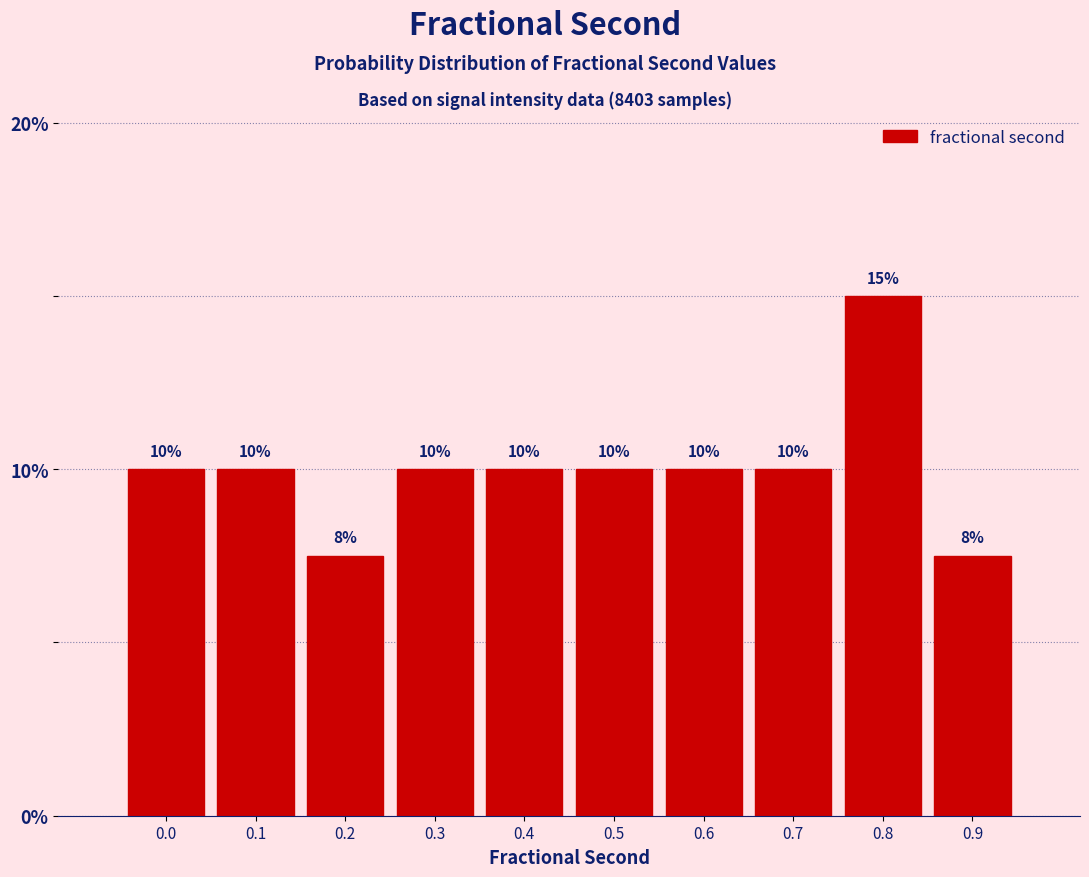

Approximately how many times larger is the value at 0.3 compared to 0.0?

1.0